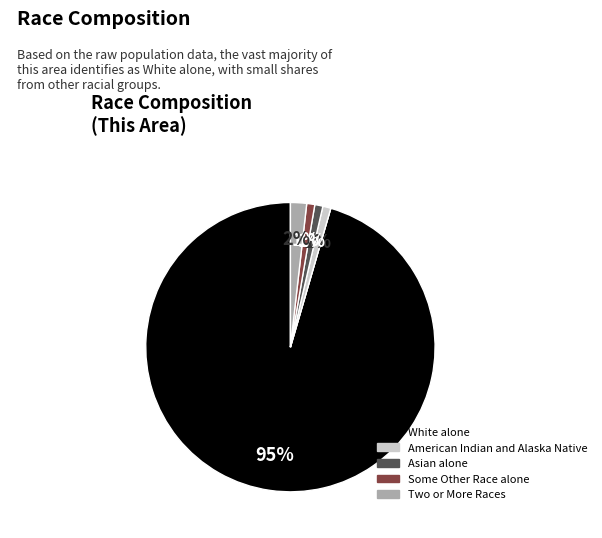

To the nearest percent, what is the average slice percentage?

17%